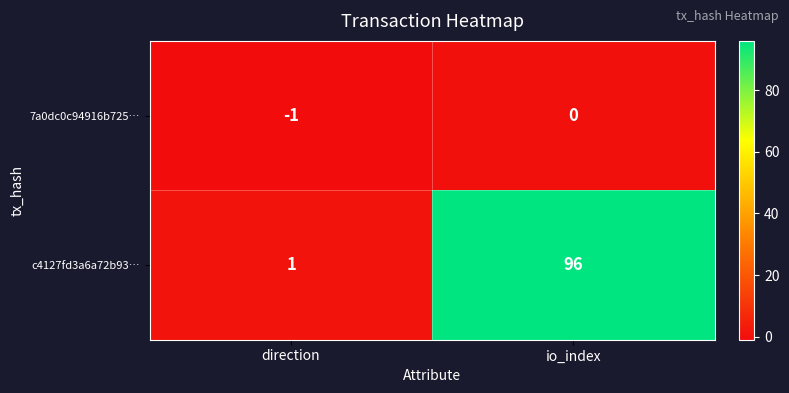

At which category is the sum across all series the highest?

io_index